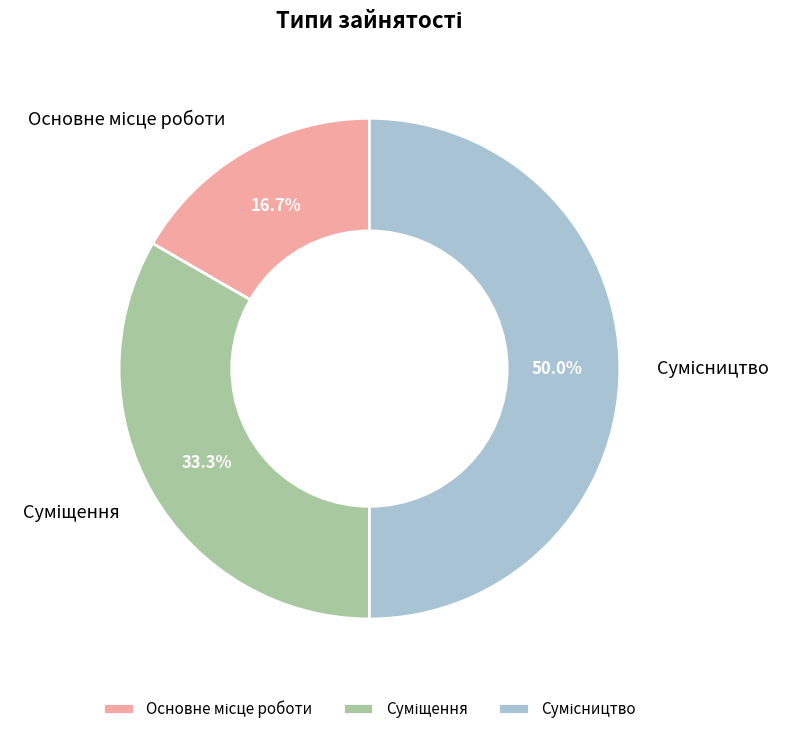

Which slice is the largest?

Сумісництво